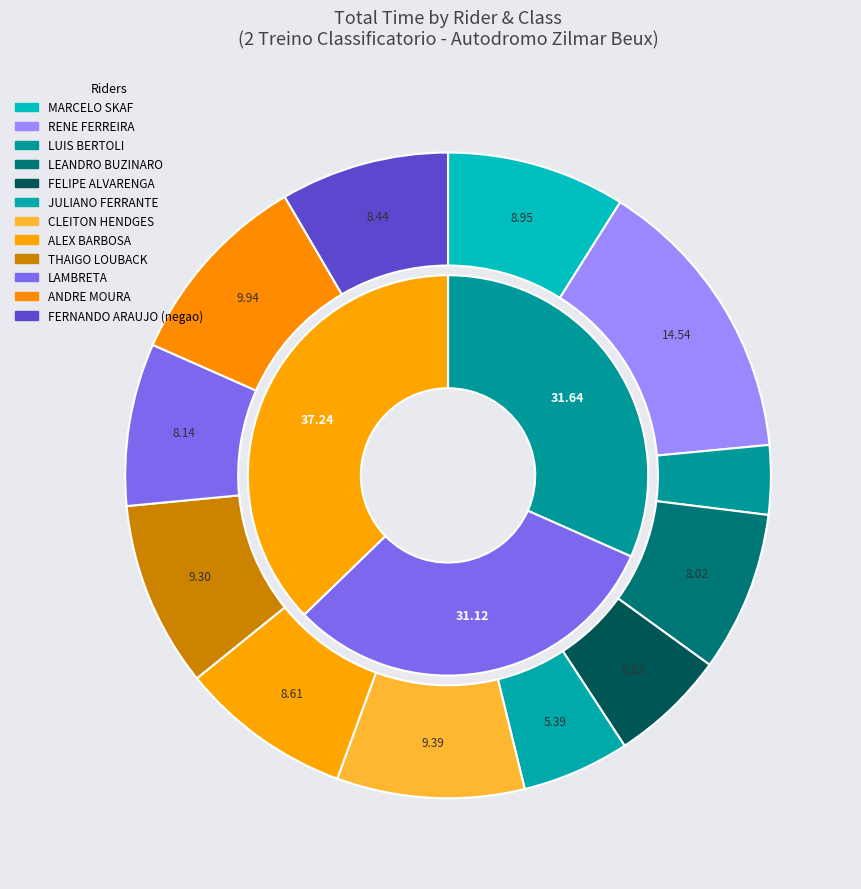

The CLEITON HENDGES slice represents 1% of the pie. True or false?

False